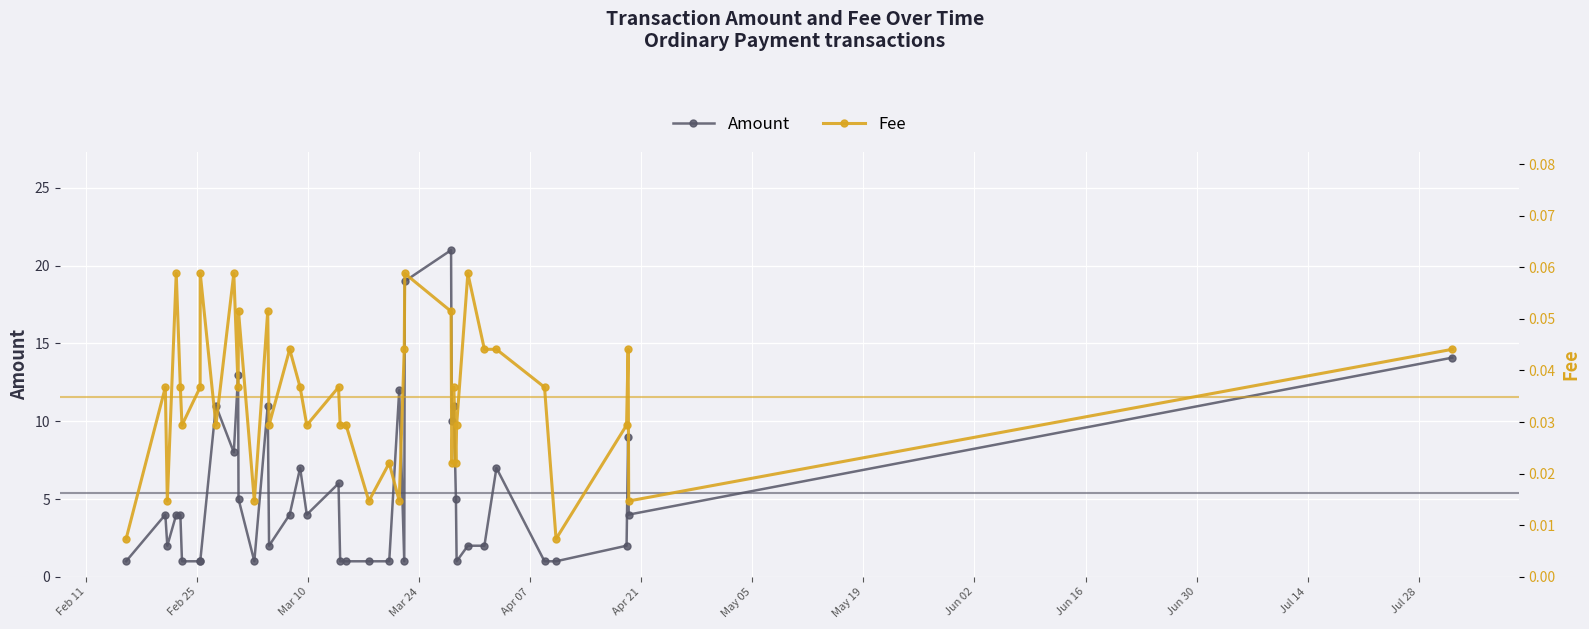

What is the difference between the second highest and minimum values in the Fee series?

0.1